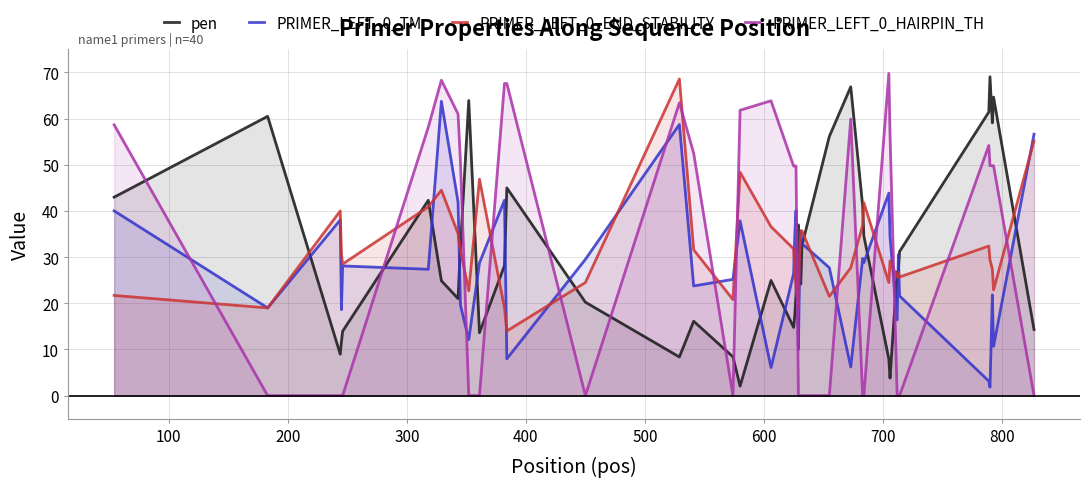

How many interior local peaks does the PRIMER_LEFT_0_END_STABILITY series have?

9